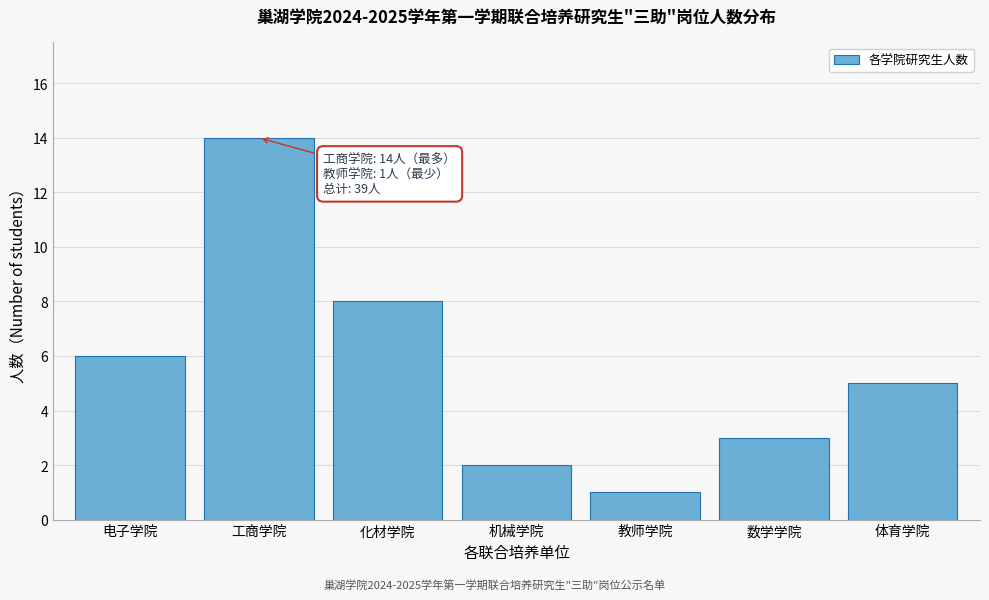

Reading left to right, extract all data points from this chart.

电子学院=6	工商学院=14	化材学院=8	机械学院=2	教师学院=1	数学学院=3	体育学院=5